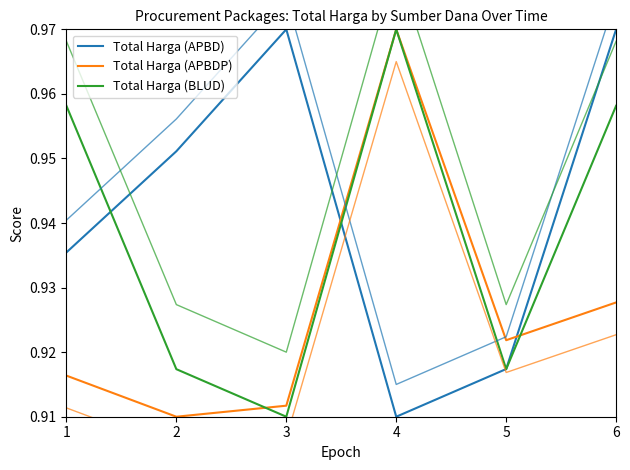

Is the value of Total Harga (APBD) at 1 greater than the value of Total Harga (APBDP) at 5?

Yes